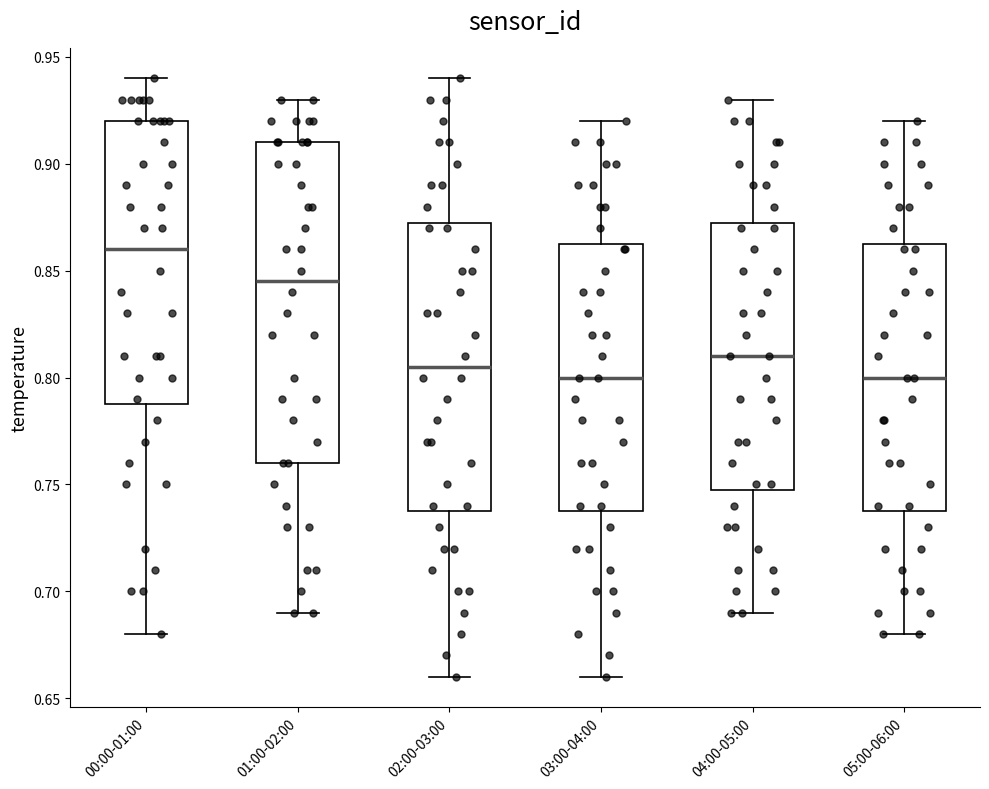

Where is the upper edge of the box for 00:00-01:00 on the y-axis? The values are not printed on the chart, so give them approximately, as read against the axis.

0.920